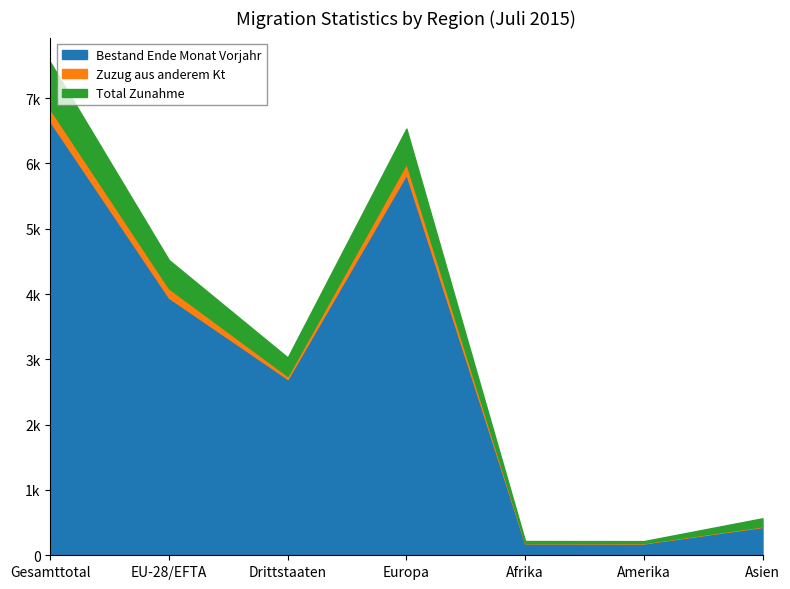

At which category does Bestand Ende Monat reach its first local peak?

Europa